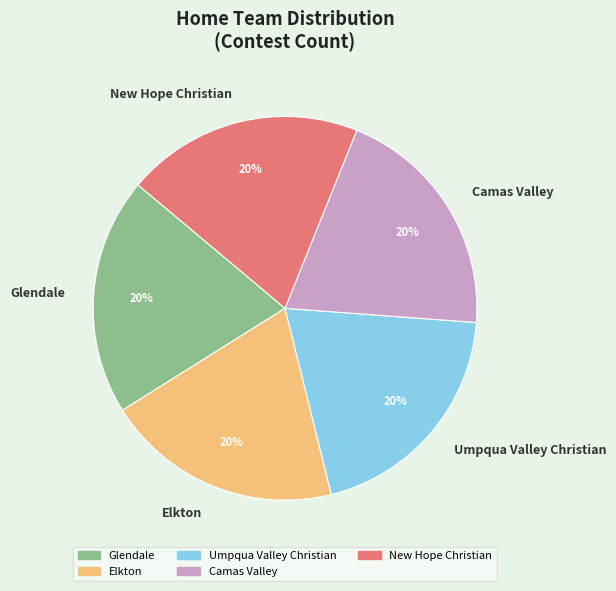

To the nearest percent, what is the combined percentage of Camas Valley and Elkton?

40%